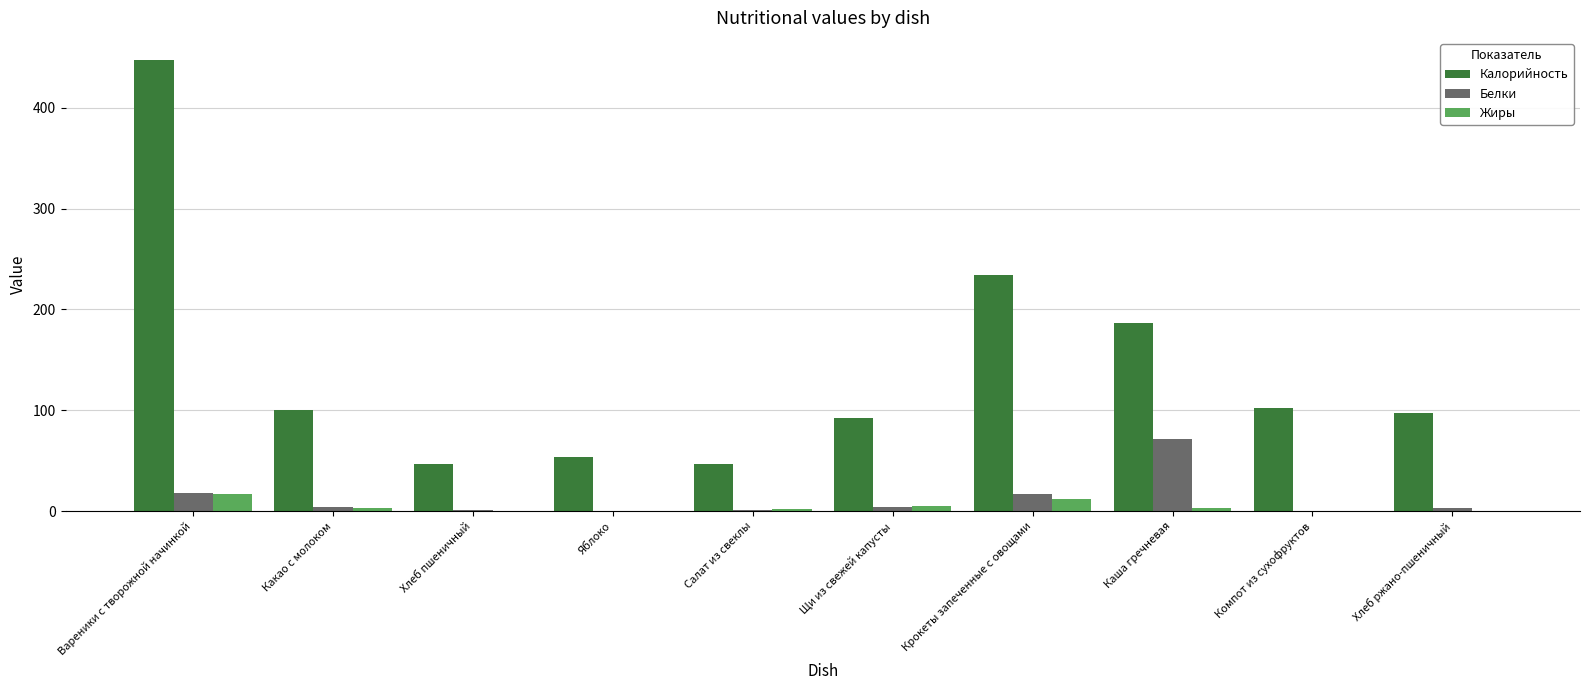

Where is Калорийность nearest to the value 246?

Крокеты запеченные с овощами